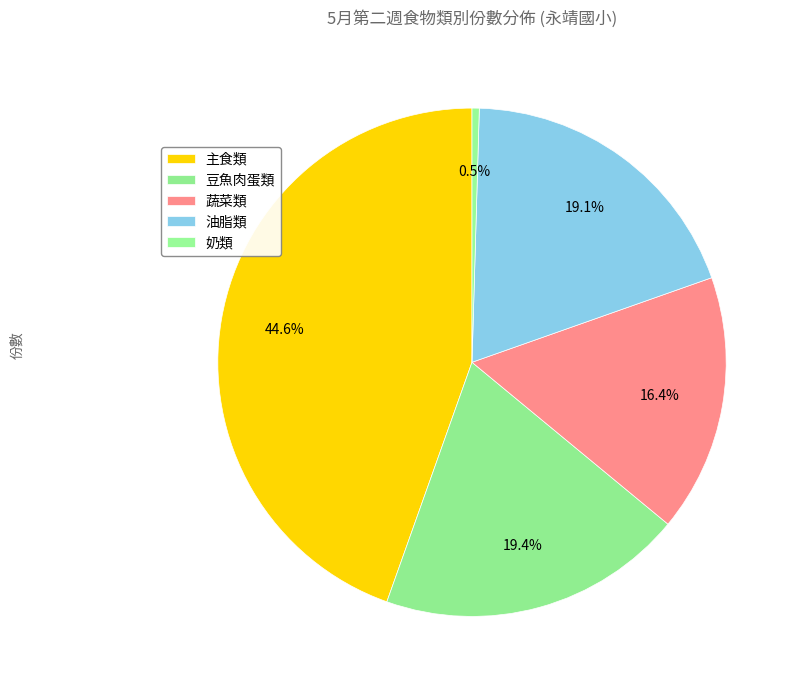

Is there any slice that represents more than half of the pie?

No